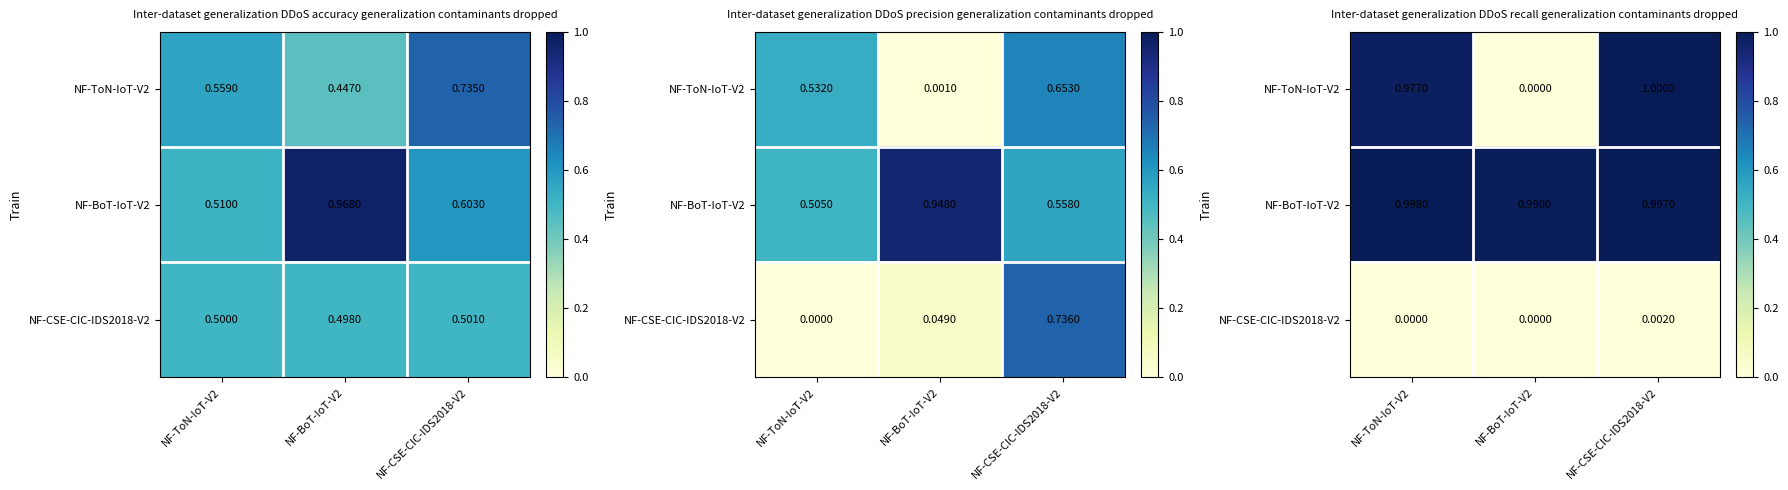

The value of NF-ToN-IoT-V2 at NF-BoT-IoT-V2 is 0.0. True or false?

True